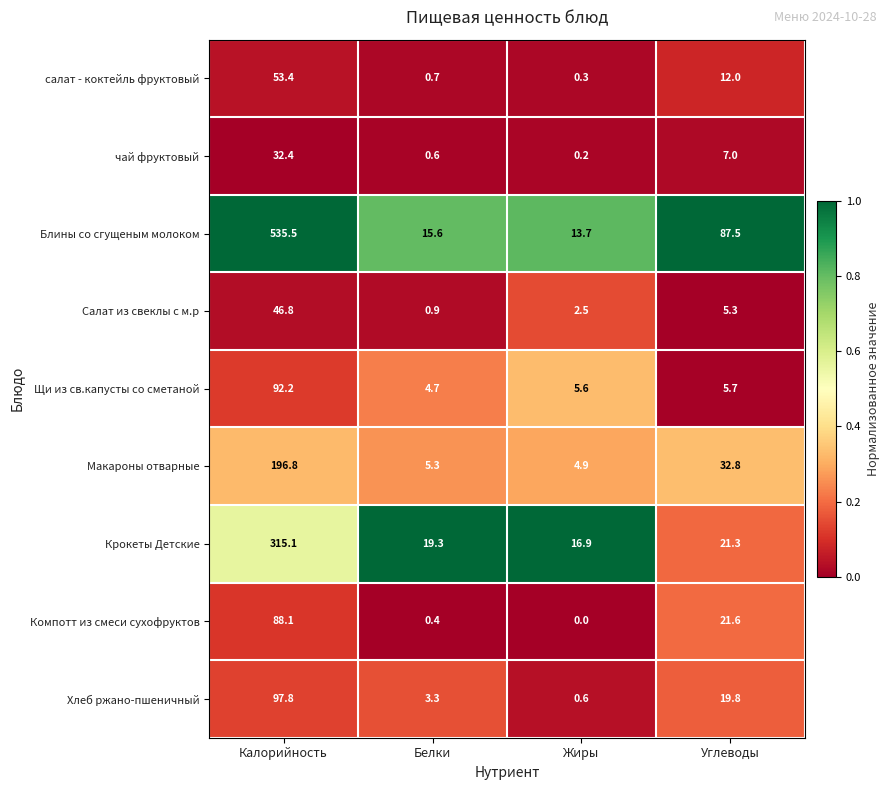

At which label does салат - коктейль фруктовый reach its minimum?

Жиры